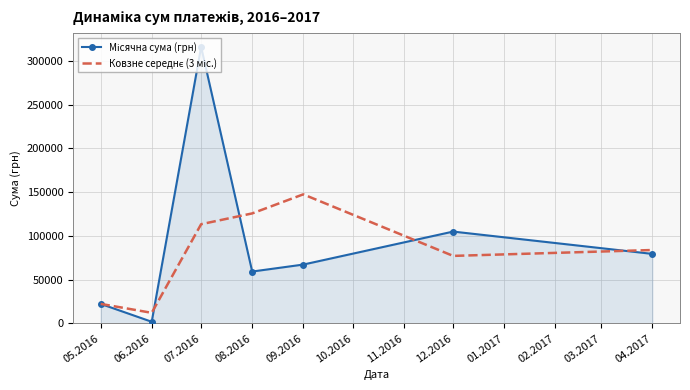

What is the maximum value shown in the chart?

315746.3